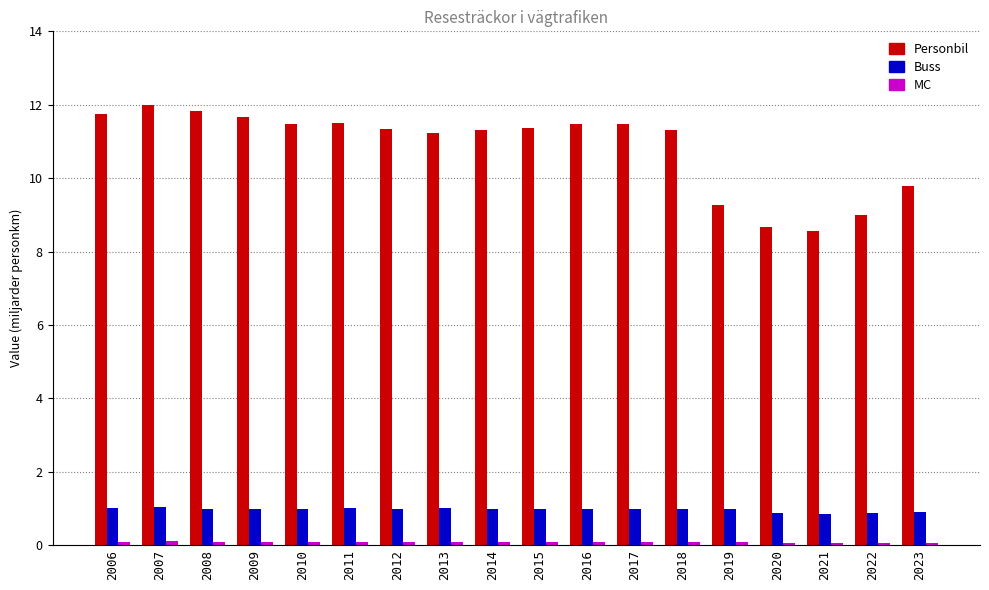

What is the lowest value of the Personbil series?

8.6